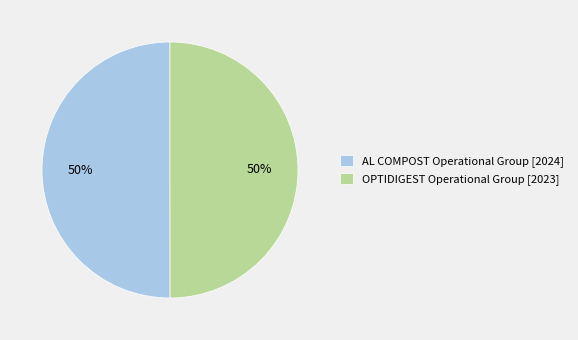

The AL COMPOST Operational Group [2024] slice represents 50% of the pie. True or false?

True